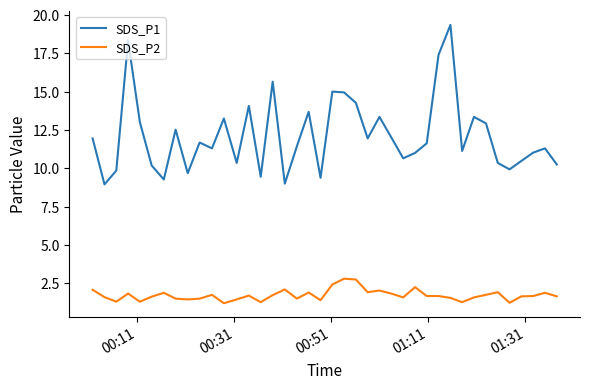

True or false: SDS_P2 and SDS_P1 intersect in this chart.

False